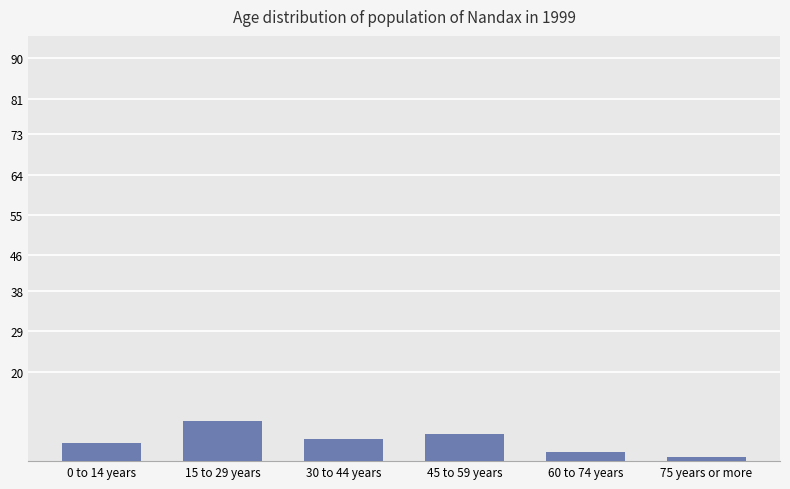

What value does the data have at 60 to 74 years?

2